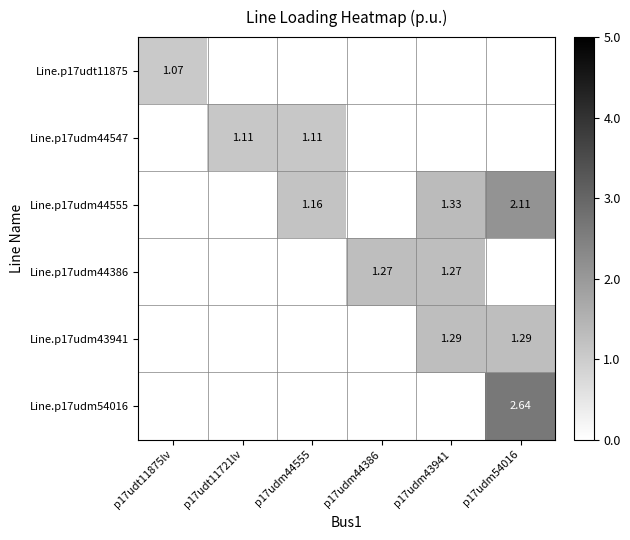

Which has a higher value, p17udm44386 or p17udm54016?

p17udm54016